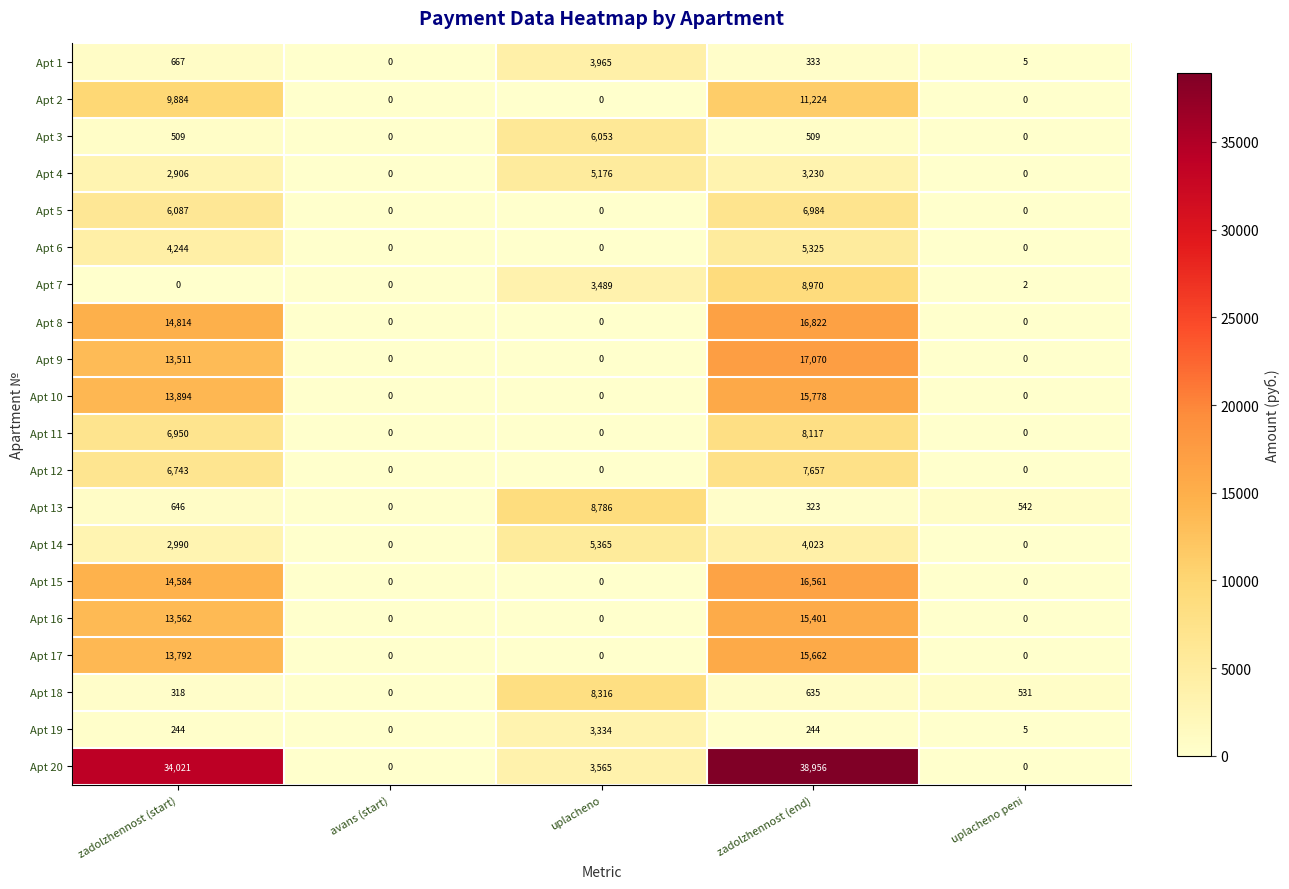

What is the difference between the maximum and second lowest values in the Apt 2 series?

11224